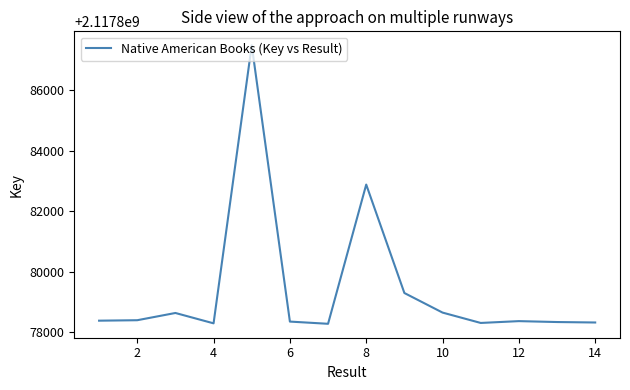

What is the difference between the maximum and minimum values?

9193